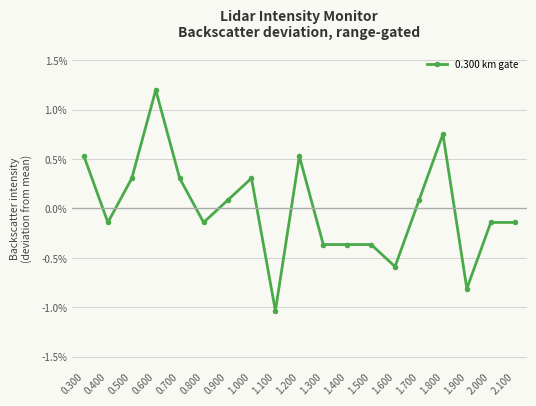

True or false: the data shows -0.2 at 1.100.

False